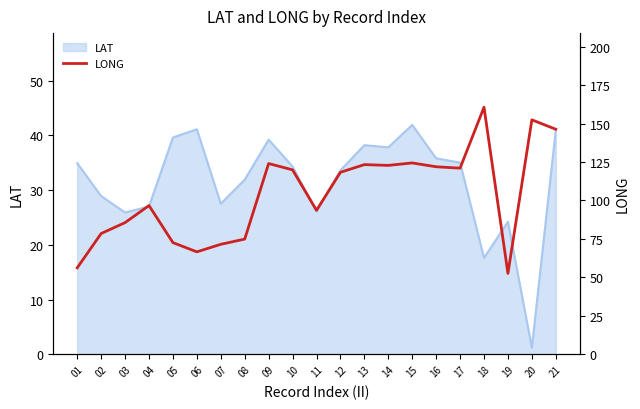

How many lines are shown in the chart?

1